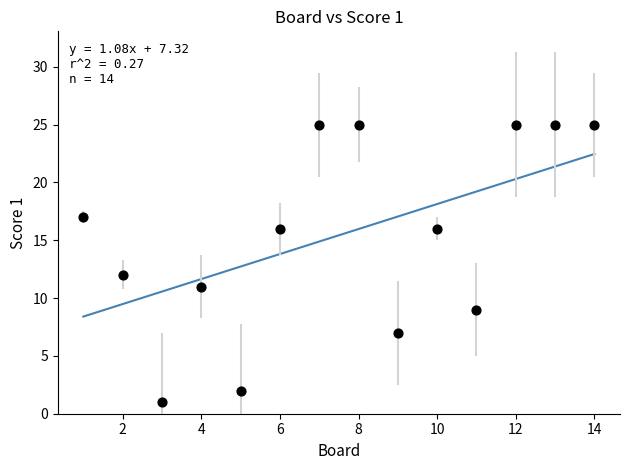

What is the range of Y values (max minus min)?

24